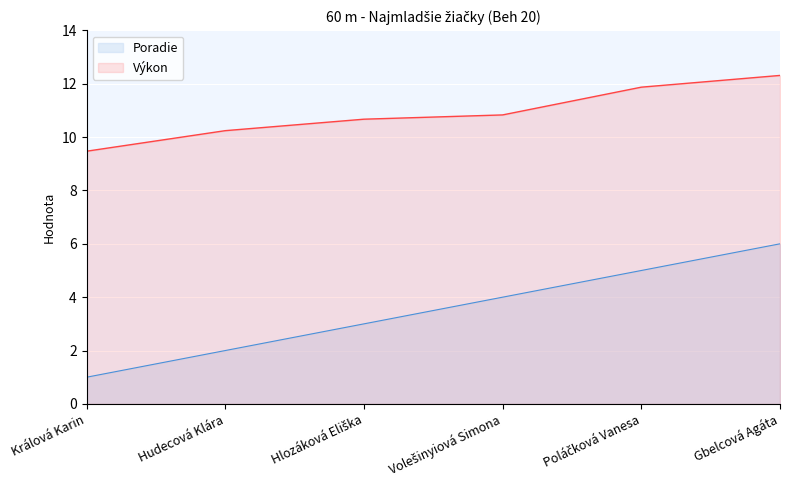

What is the total value across all series at Hudecová Klára?

12.2